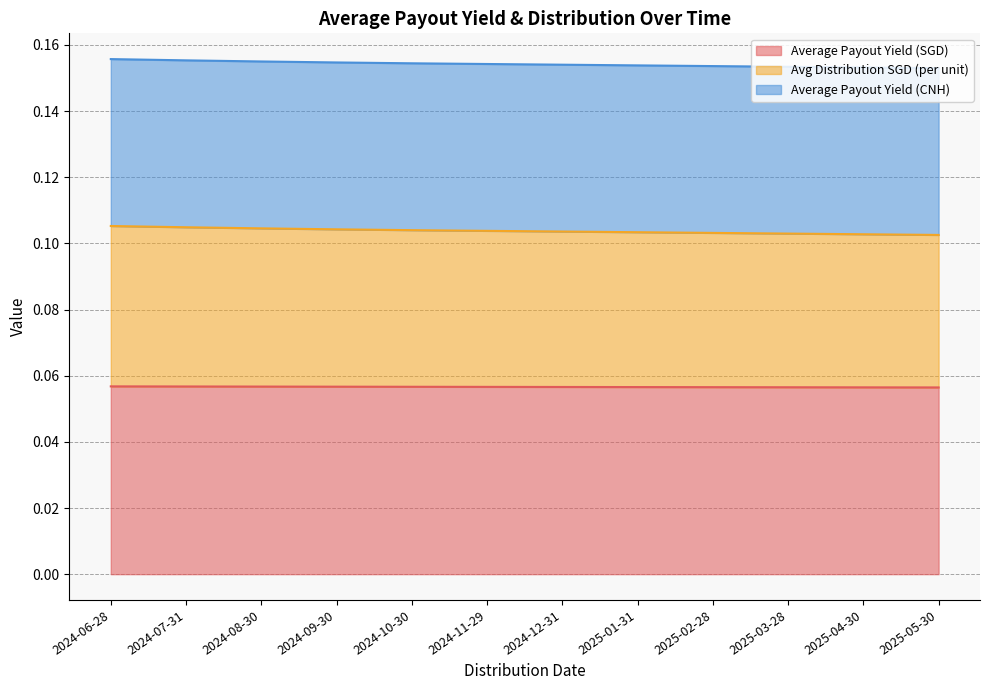

Reading left to right, list all the values displayed in this chart.

Average Payout Yield (SGD): 0.1	0.1	0.1	0.1	0.1	0.1	0.1	0.1	0.1	0.1	0.1	0.1
Avg Distribution SGD (per unit): 0.1	0.1	0.1	0.1	0.1	0.1	0.1	0.1	0.1	0.1	0.1	0.1
Average Payout Yield (CNH): 0.2	0.2	0.2	0.2	0.2	0.2	0.2	0.2	0.2	0.2	0.2	0.2